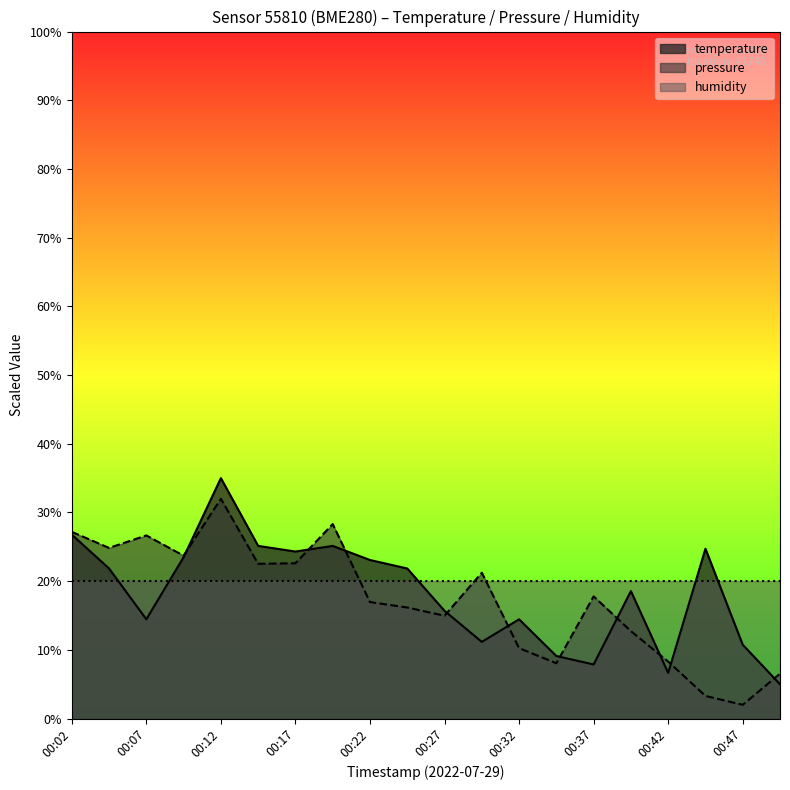

At how many categories does at least one series exceed 6?

20